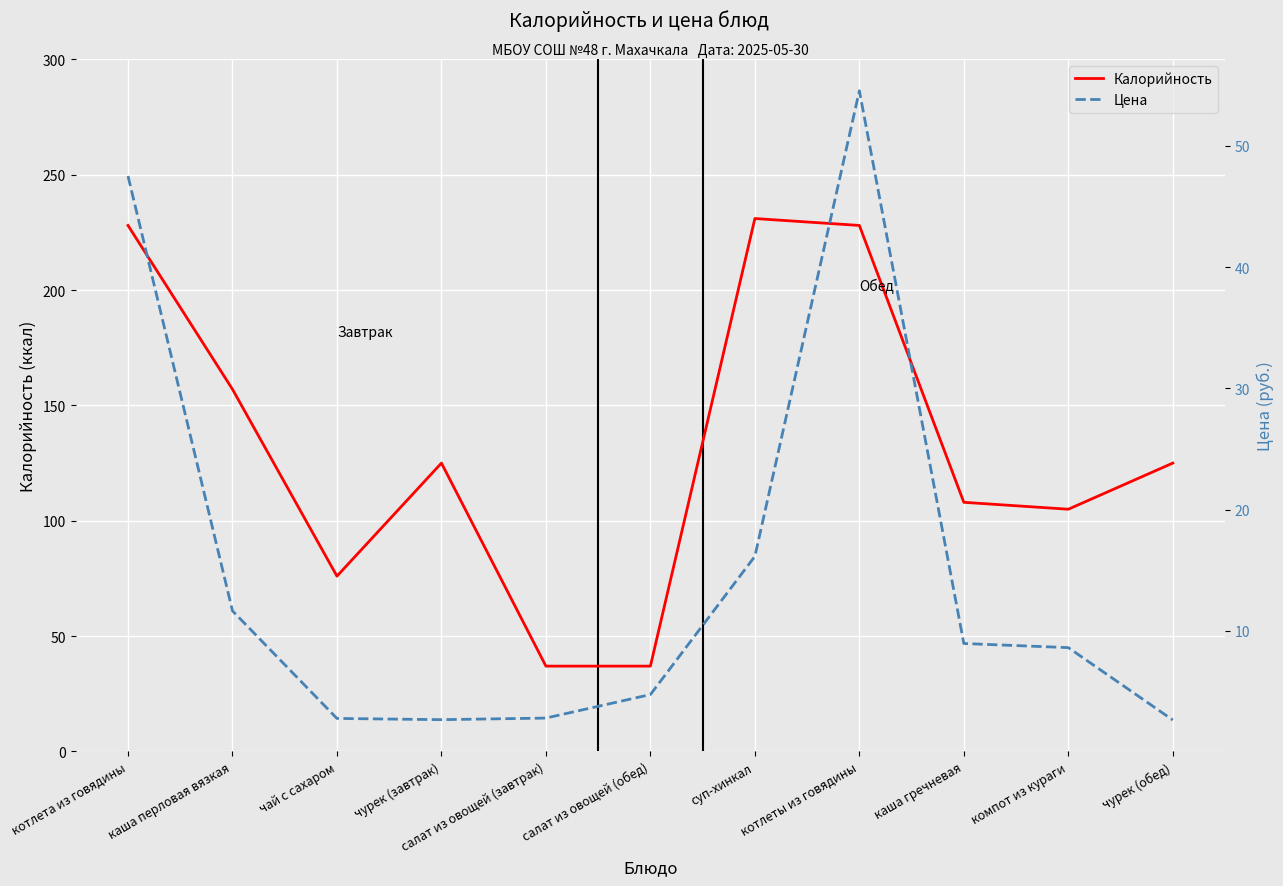

Is this an area chart (filled region under the line)?

No